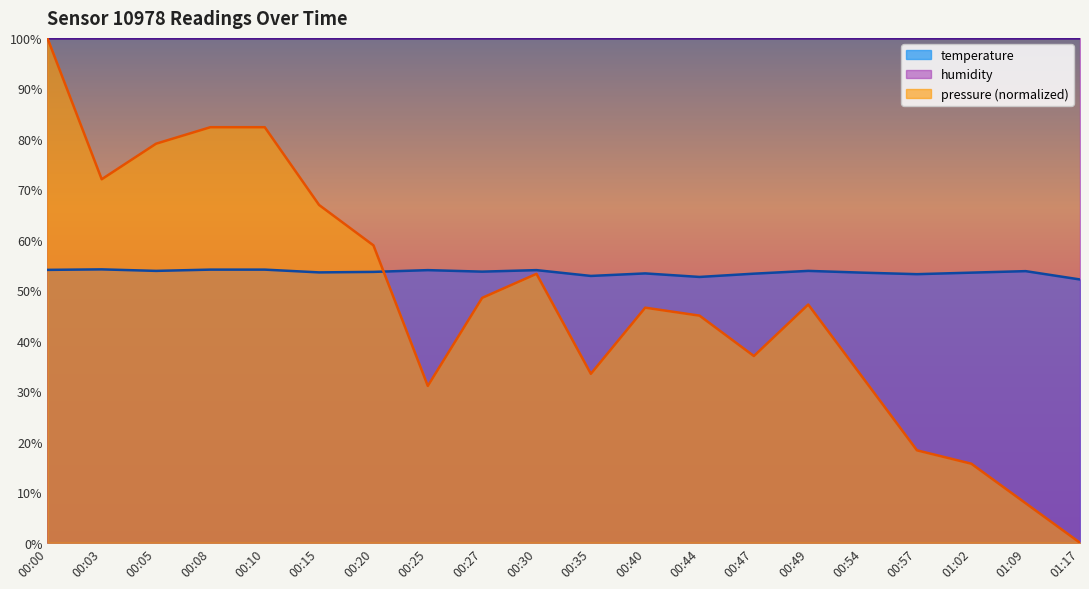

How many intersections are there between pressure and temperature?

1